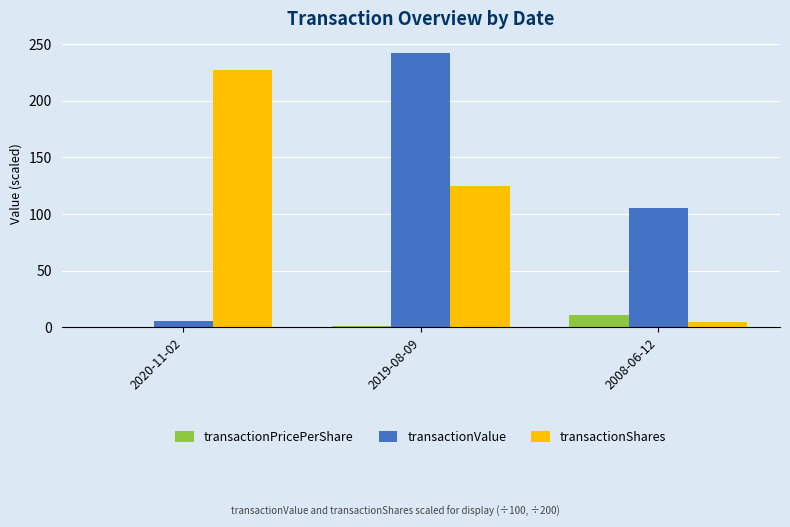

What is the sum of all transactionShares values?

356.4